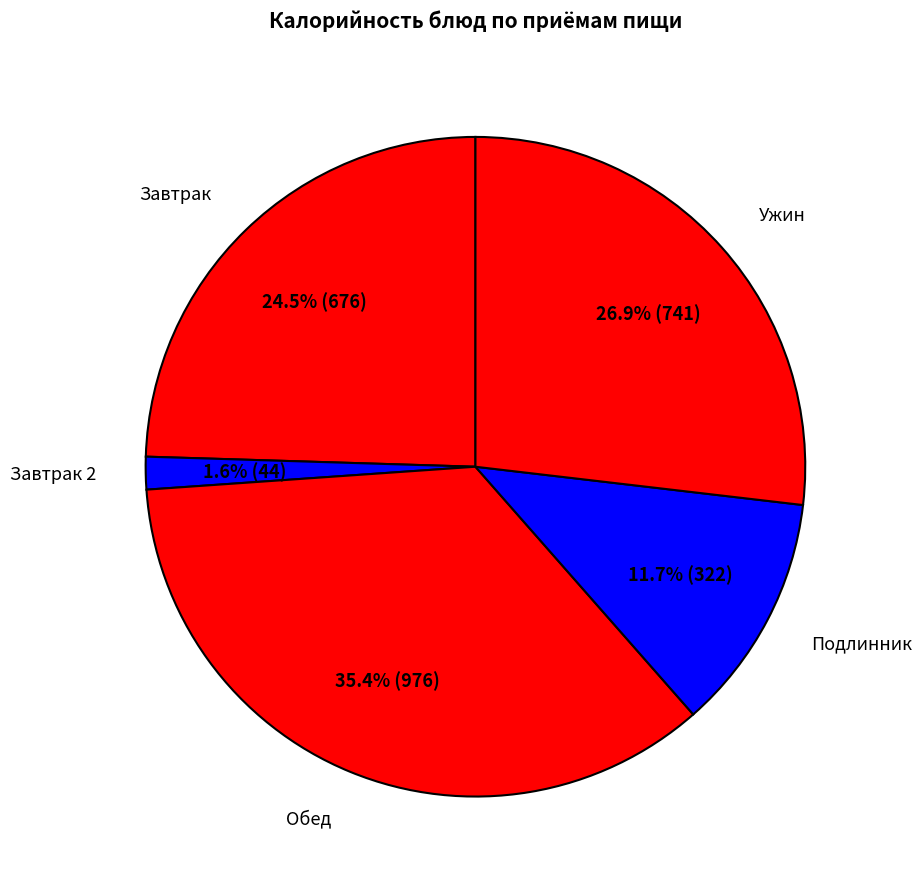

Between Ужин and Завтрак, which is larger?

Ужин